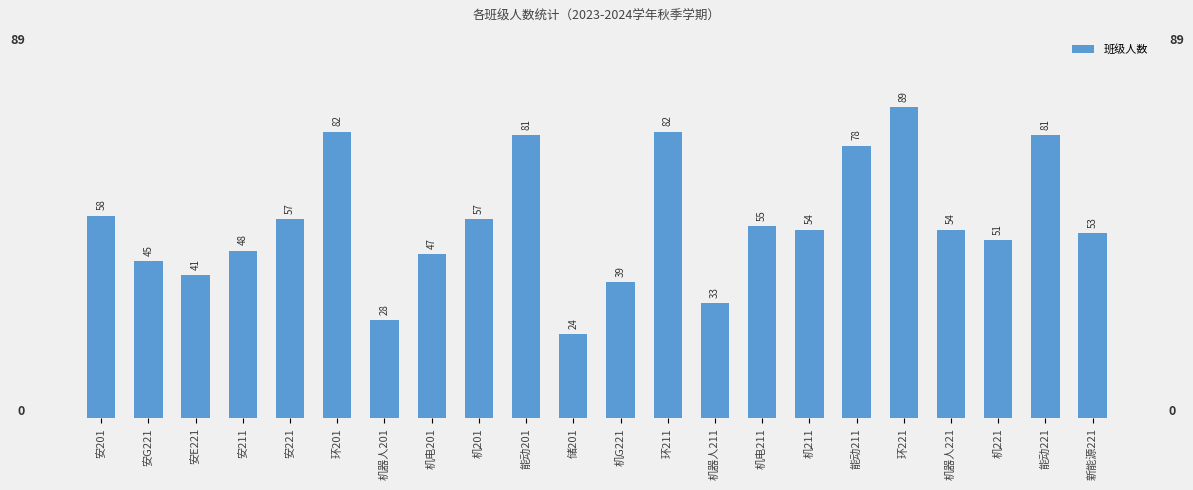

What is the smallest value displayed?

24